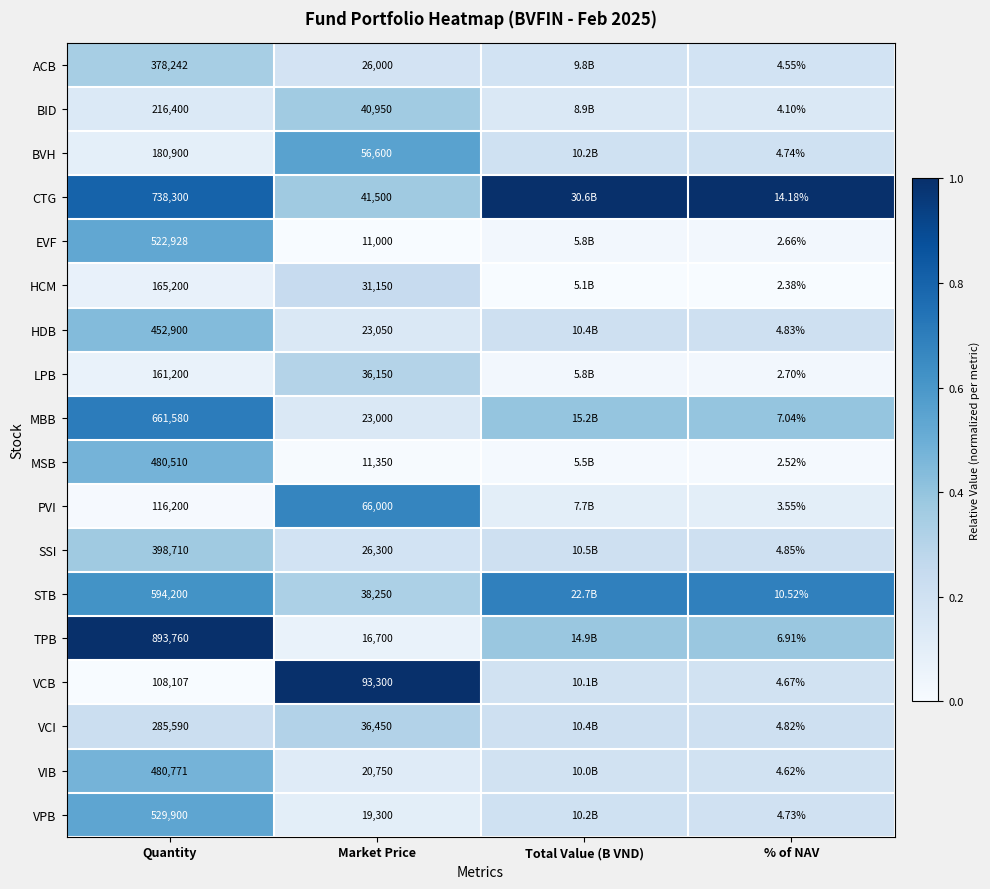

Is the value of MSB at % of NAV greater than the value of CTG at Quantity?

No